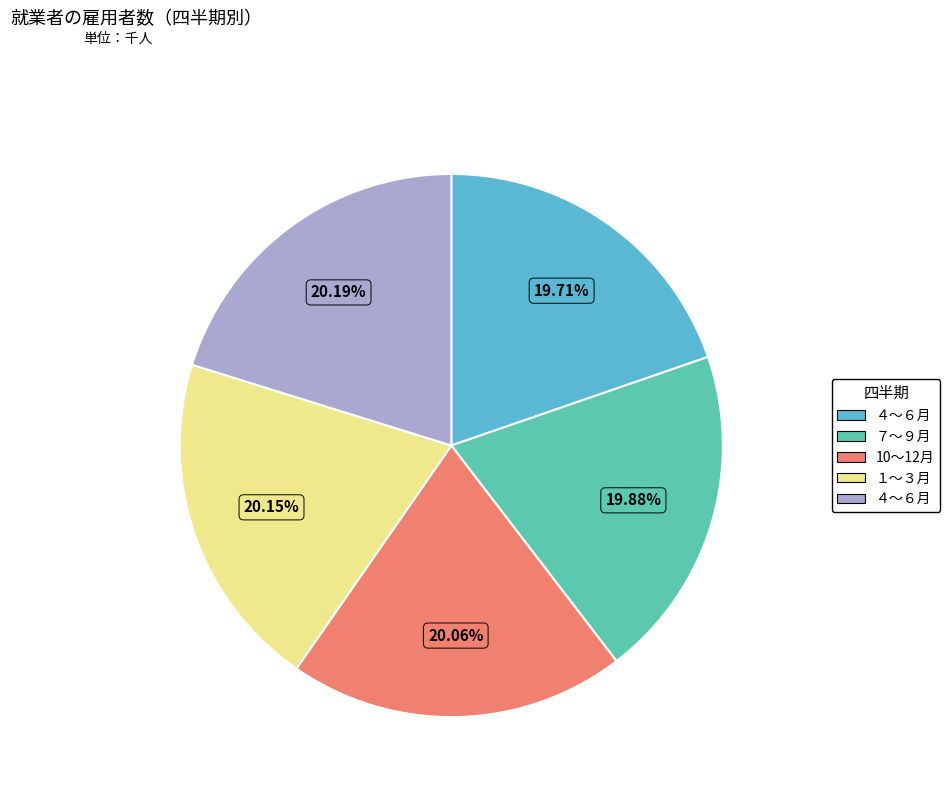

Rank the categories by value from lowest to highest.

４～６月, ７～９月, 10～12月, １～３月, ４～６月